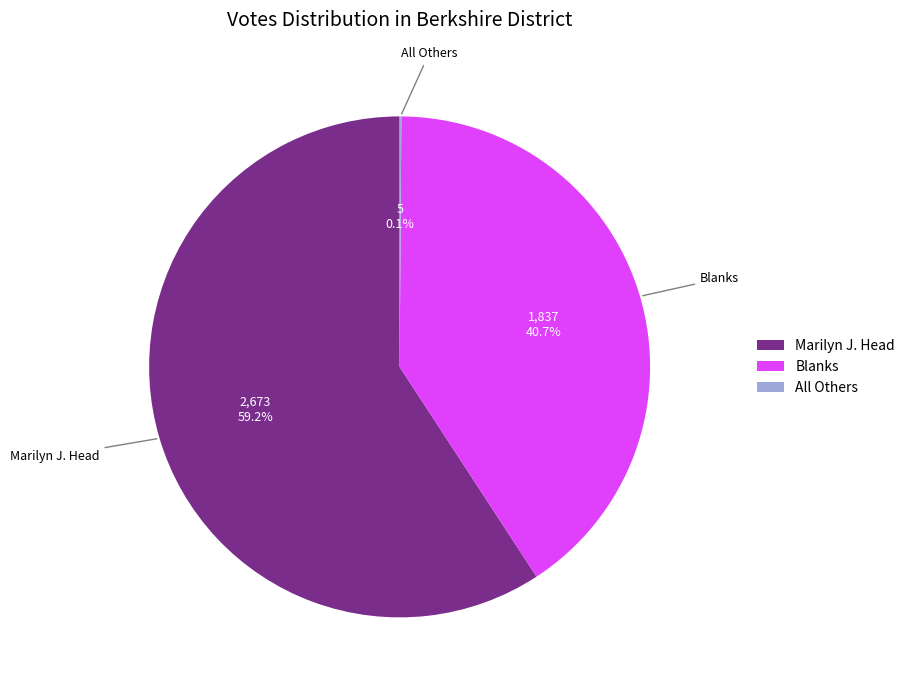

Is there a majority slice in this chart?

Yes